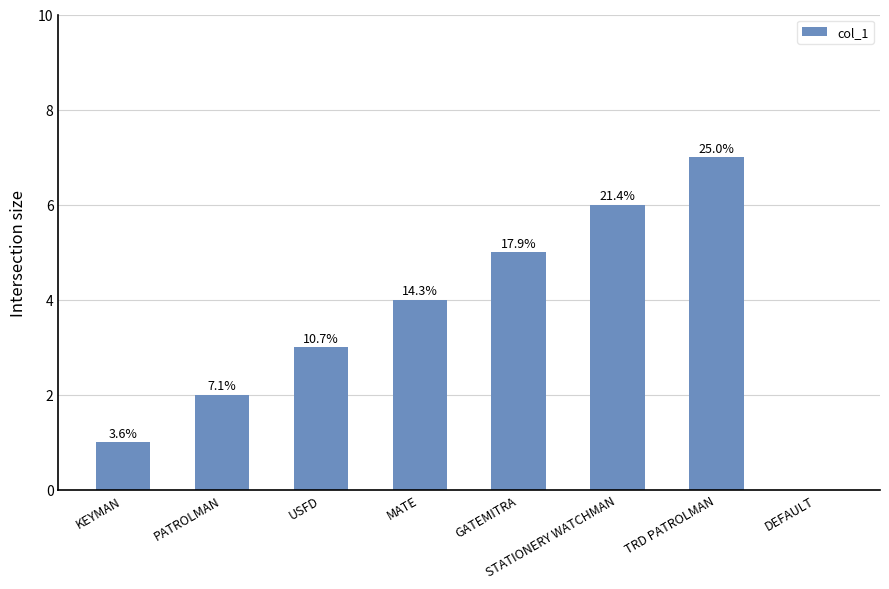

Count the values in the range 2 to 6.

5